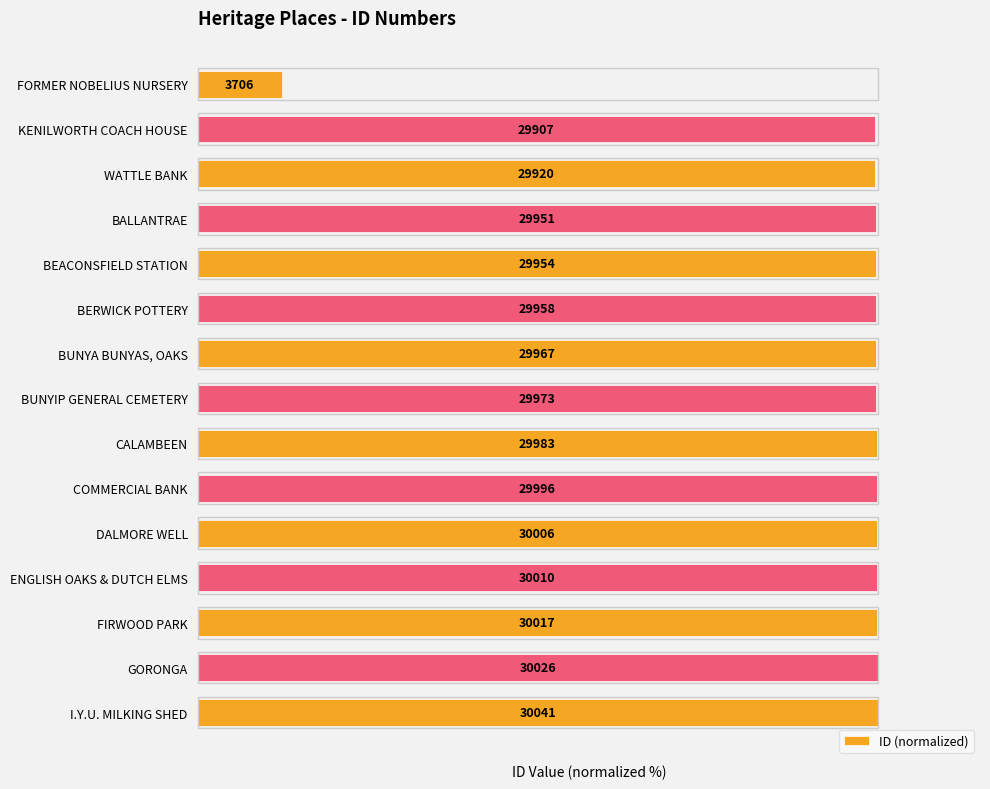

Rank the categories by value from lowest to highest.

FORMER NOBELIUS NURSERY, KENILWORTH COACH HOUSE, WATTLE BANK, BALLANTRAE, BEACONSFIELD STATION, BERWICK POTTERY, BUNYA BUNYAS, OAKS, BUNYIP GENERAL CEMETERY, CALAMBEEN, COMMERCIAL BANK, DALMORE WELL, ENGLISH OAKS & DUTCH ELMS, FIRWOOD PARK, GORONGA, I.Y.U. MILKING SHED